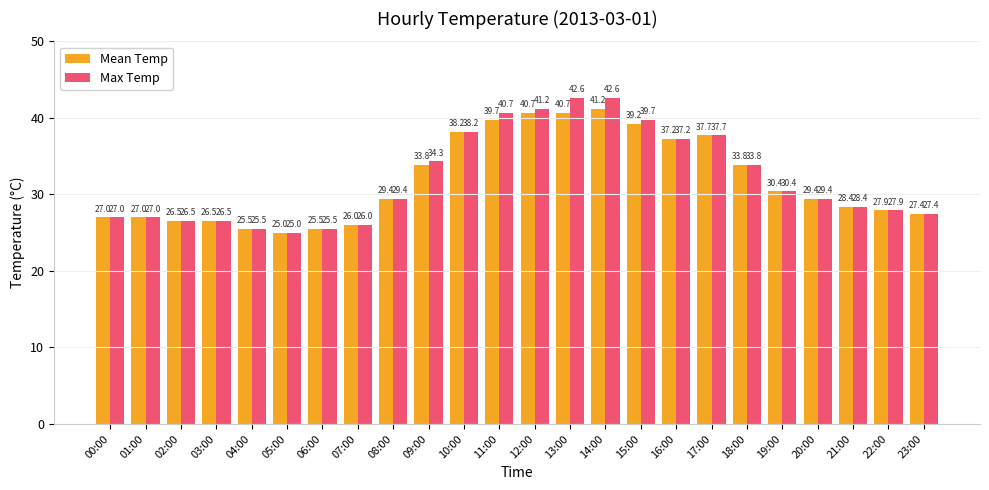

Which series has the largest range (max minus min)?

Max Temp